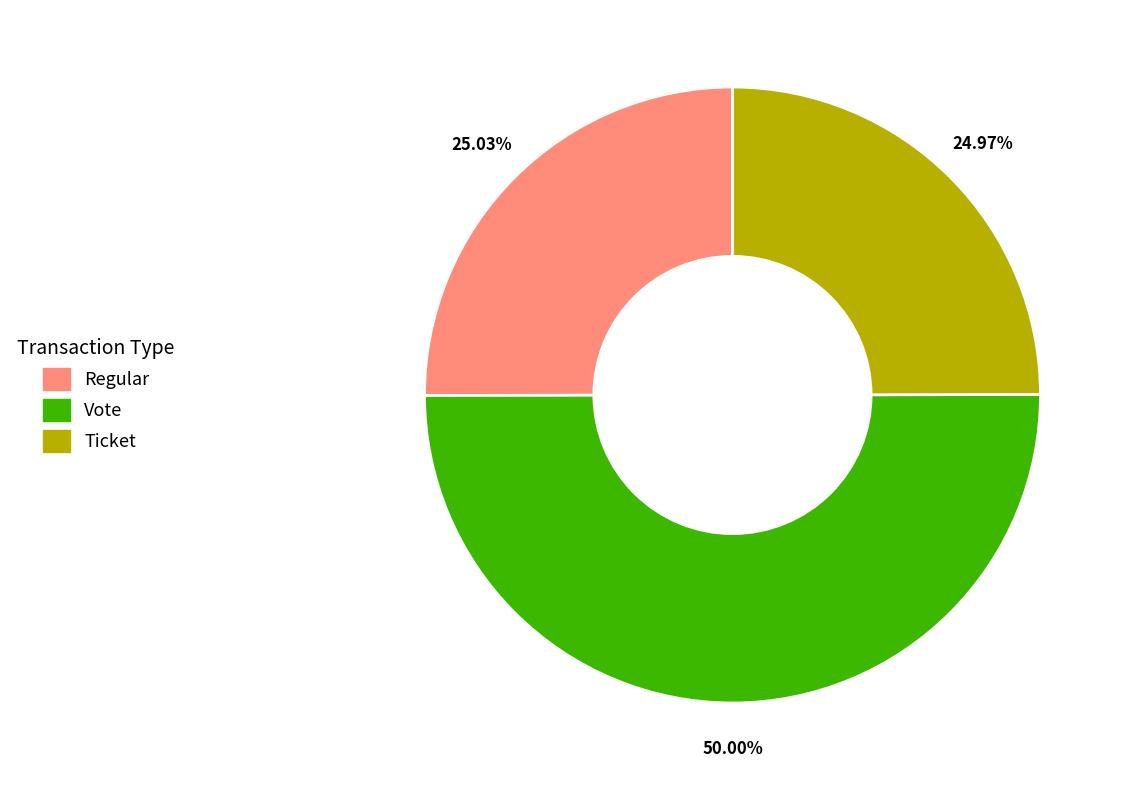

To the nearest percent, what is the difference between the largest and smallest slice percentages?

25%